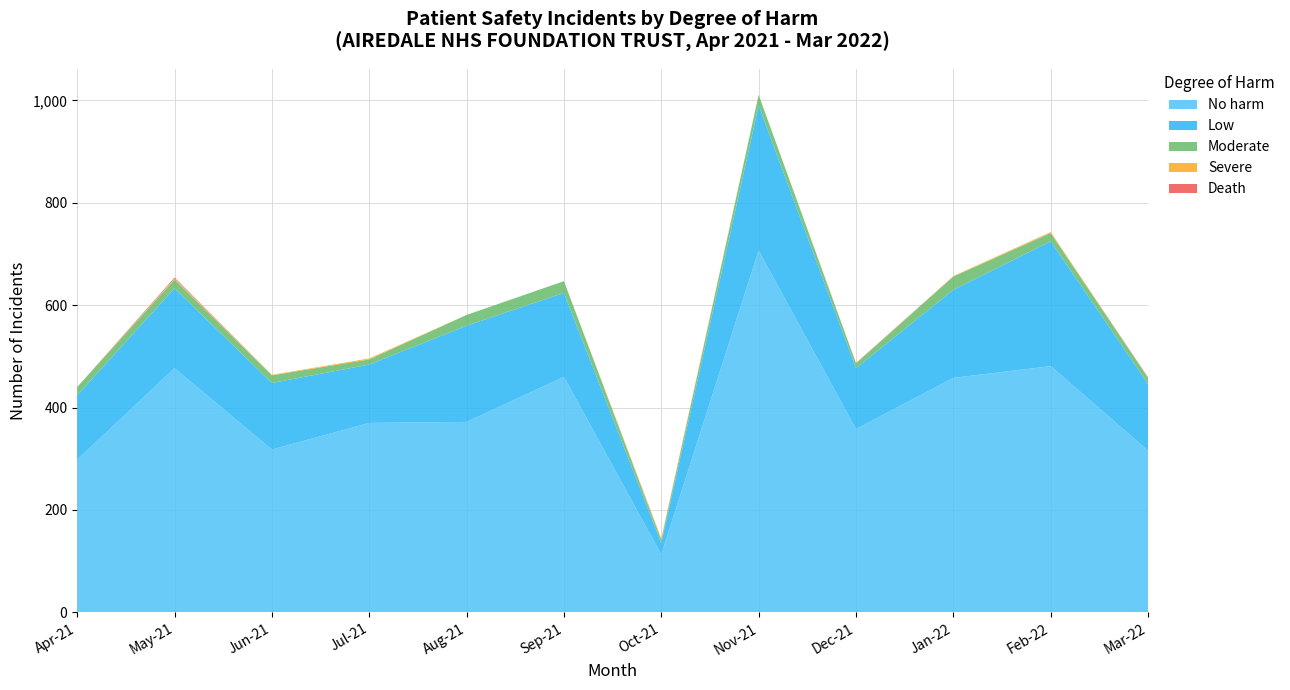

Reading right to left, list all the values displayed in this chart.

No harm: 316	481	458	358	707	113	460	372	370	318	477	298
Low: 130	244	172	119	283	22	164	188	114	130	156	126
Moderate: 12	16	26	9	21	6	23	21	10	15	17	16
Severe: 0	2	1	0	0	2	0	0	2	1	2	0
Death: 1	0	0	1	0	1	0	0	0	0	2	0